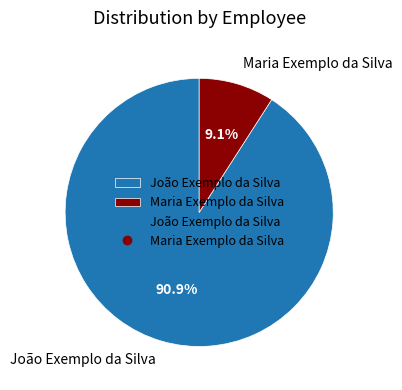

To the nearest percent, what is the combined percentage of João Exemplo da Silva and Maria Exemplo da Silva?

100%